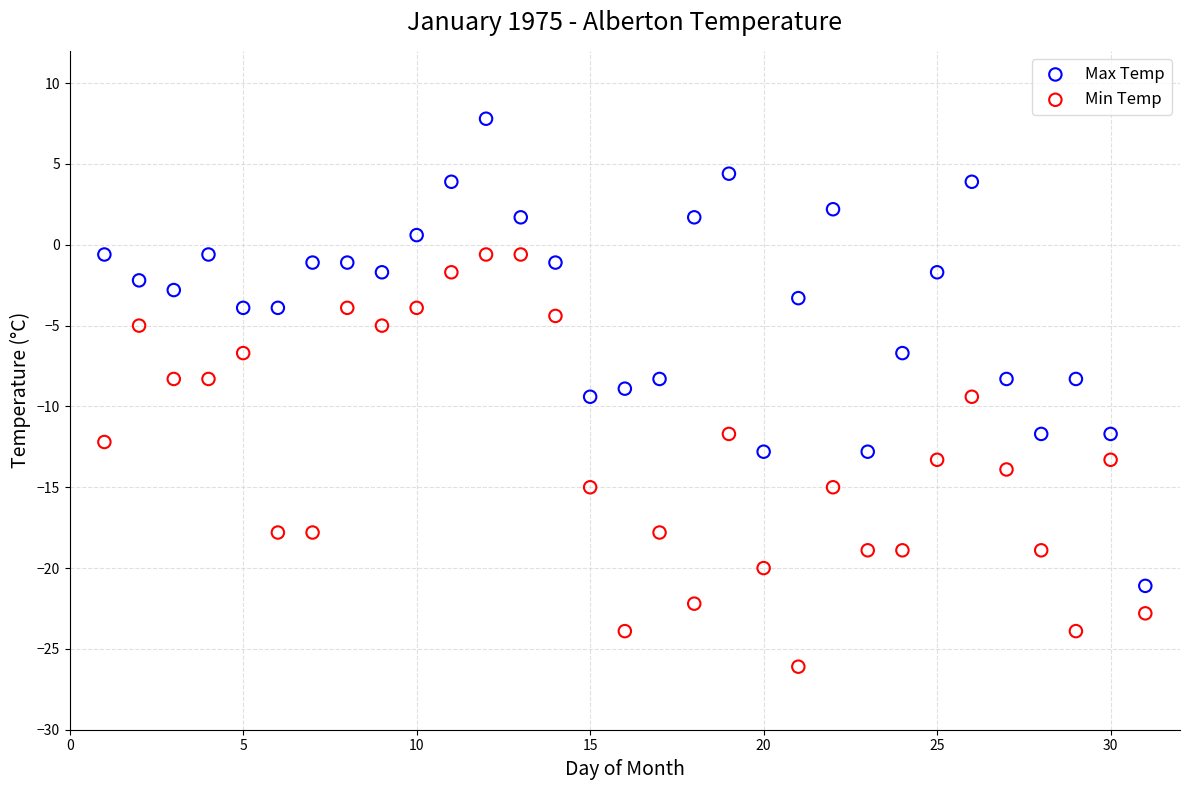

Which series contains the highest Y value?

Max Temp